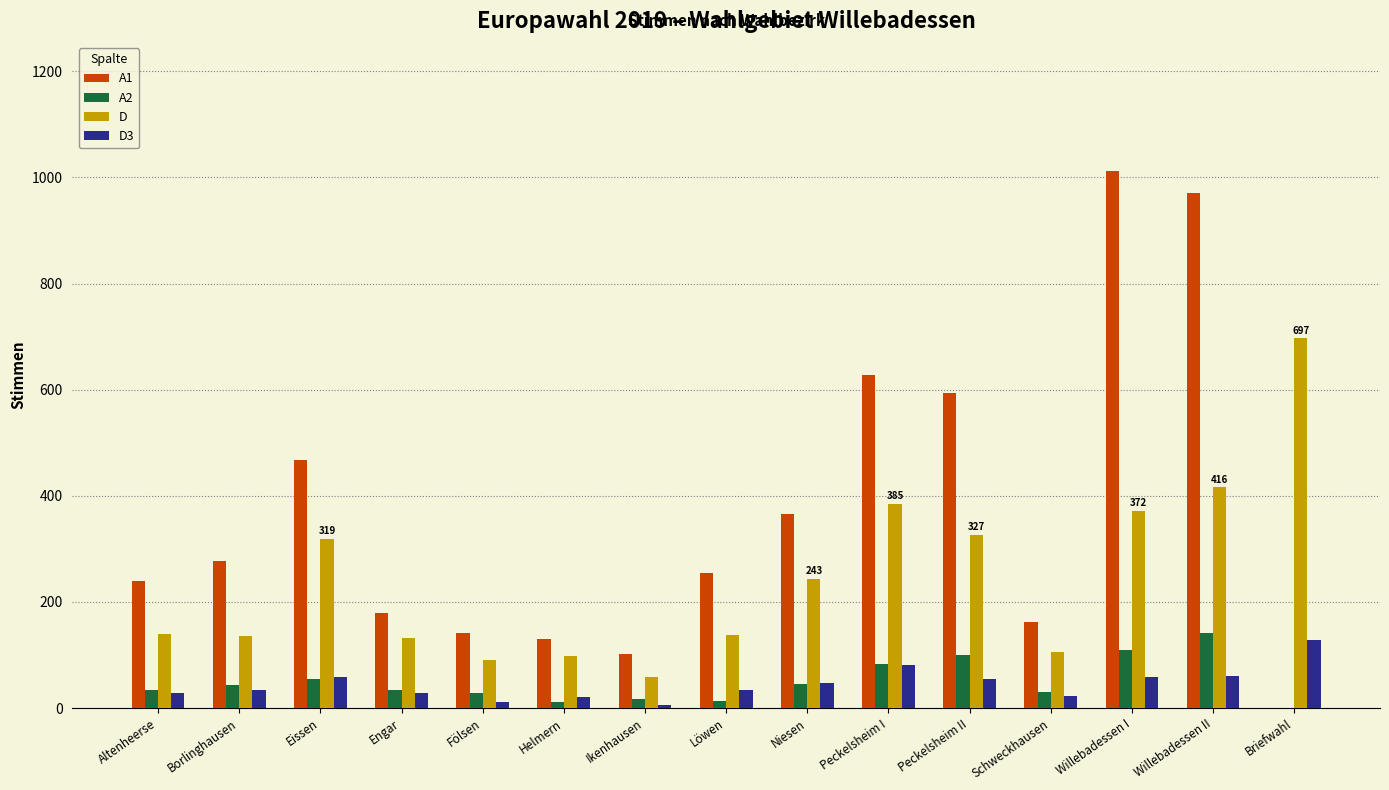

Between Engar and Niesen, which series saw the biggest shift?

A1